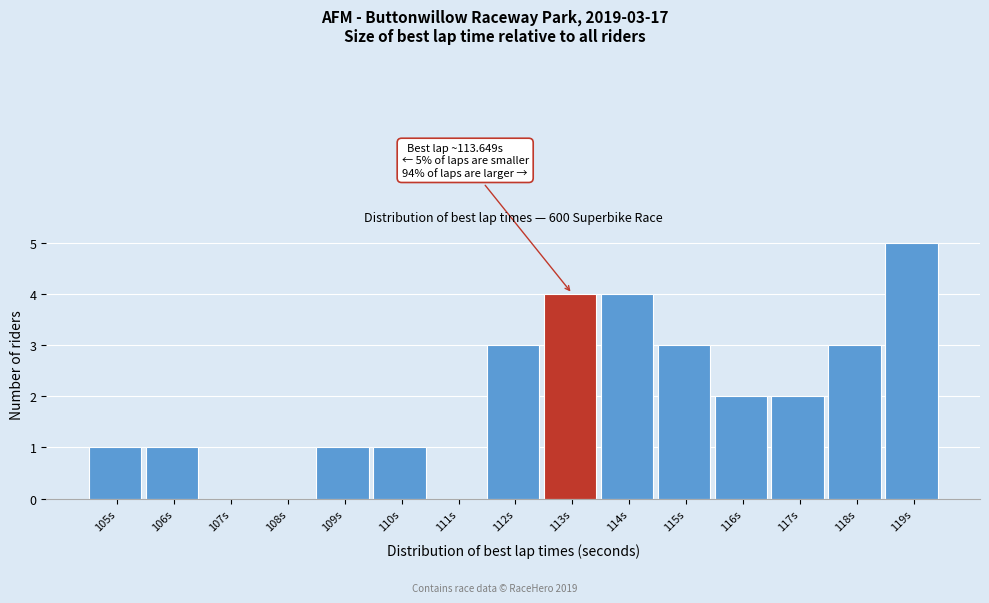

Reading left to right, extract all data points from this chart.

105s=1	106s=1	107s=0	108s=0	109s=1	110s=1	111s=0	112s=3	113s=4	114s=4	115s=3	116s=2	117s=2	118s=3	119s=5